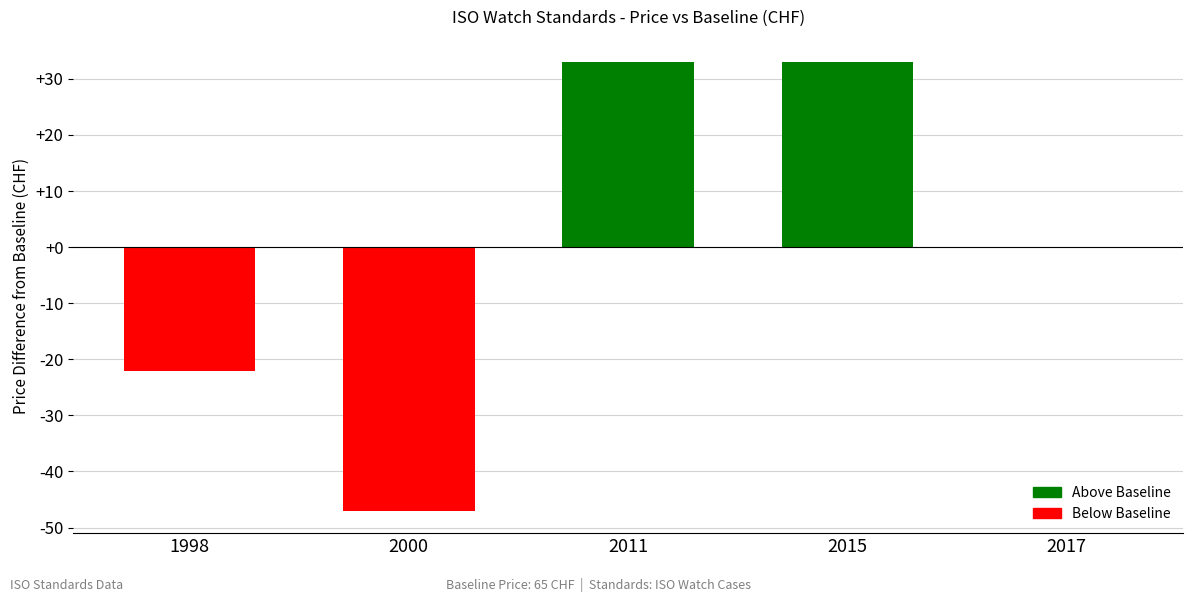

The chart shows a value of 33 at 2011. True or false?

True